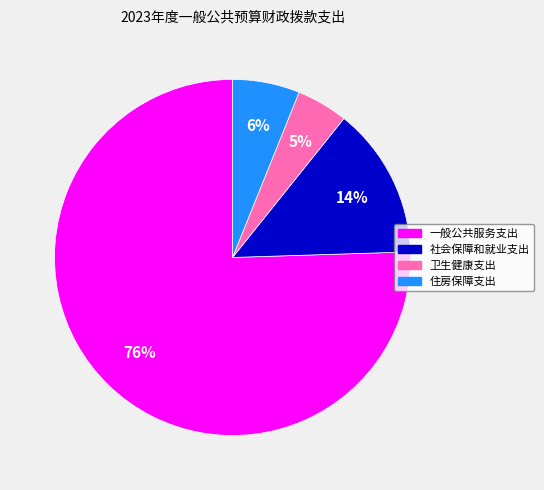

Between 住房保障支出 and 一般公共服务支出, which is larger?

一般公共服务支出